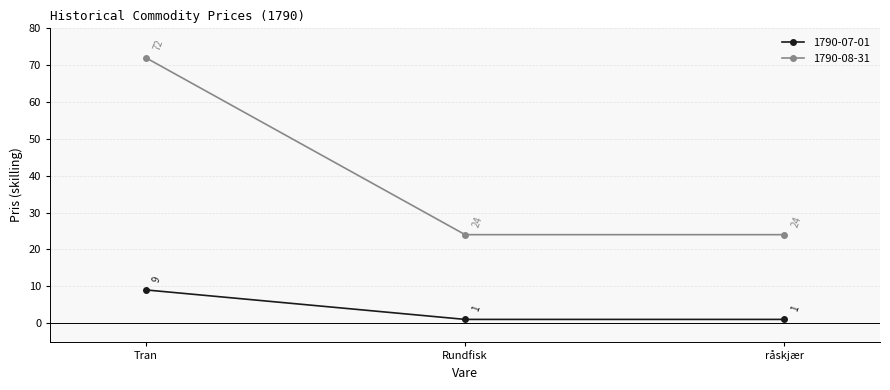

Reading left to right, list all the values displayed in this chart.

1790-07-01: Tran=9	Rundfisk=1	råskjær=1
1790-08-31: Tran=72	Rundfisk=24	råskjær=24